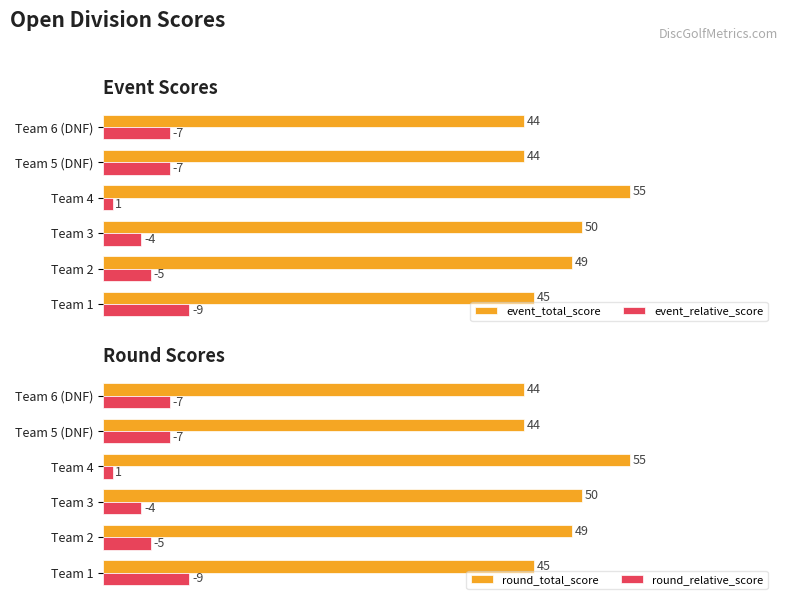

Which series has the largest range (max minus min)?

event_total_score